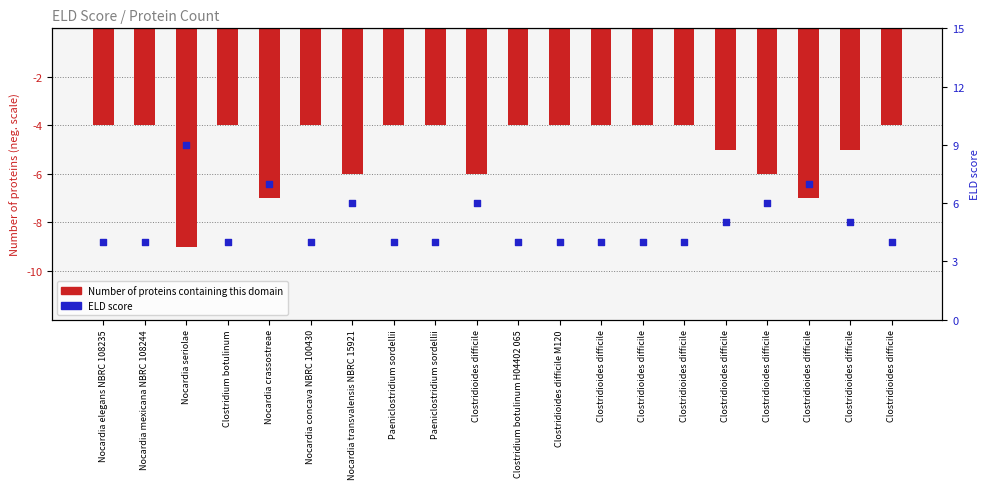

Which series reaches the maximum Y coordinate?

ELD score